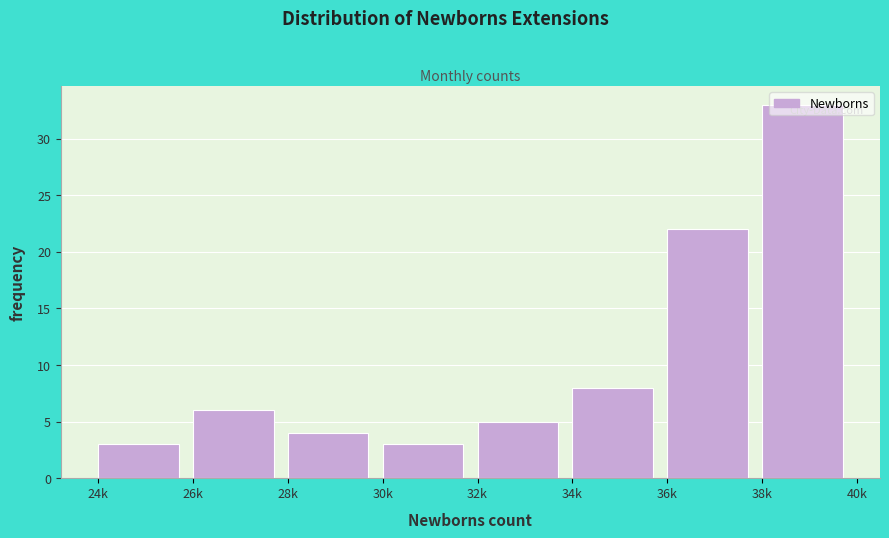

What is the change in value from 36k to 38k?

+11